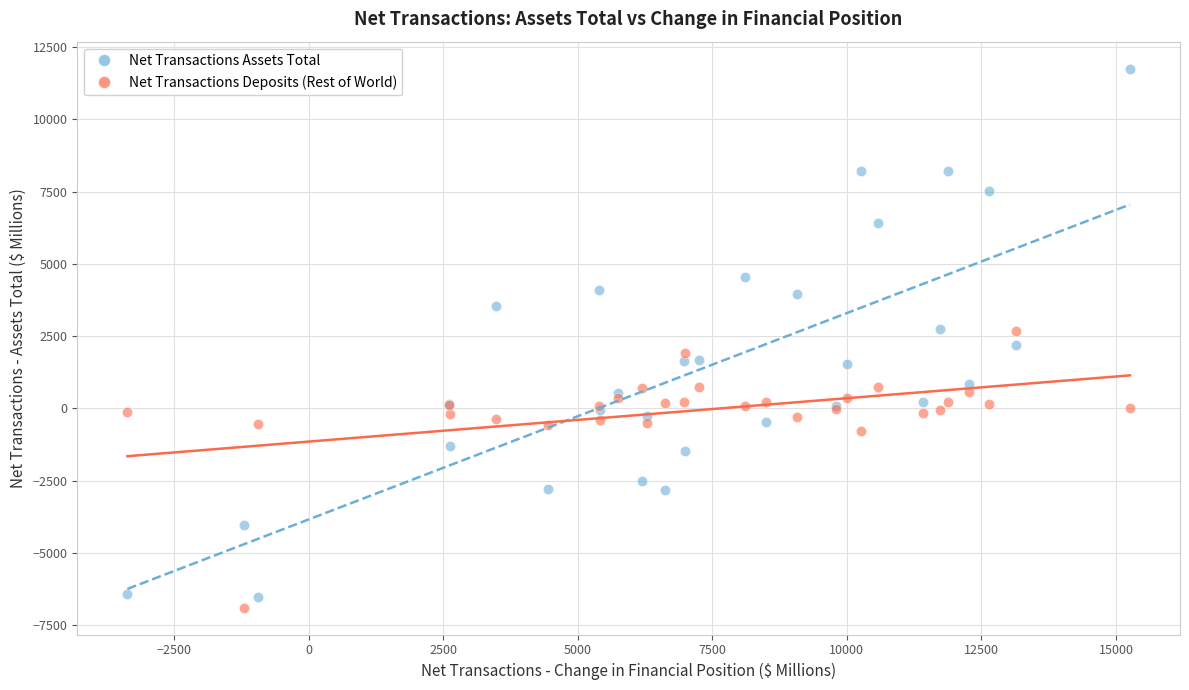

In the Net Transactions Deposits (Rest of World) series, what Y value is closest to -2109?

-773